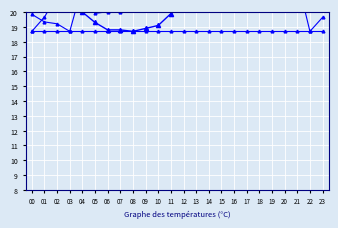

Between which two adjacent categories do Velocidad del viento (km/h) and Temperatura (ºC) first intersect?

03 and 04